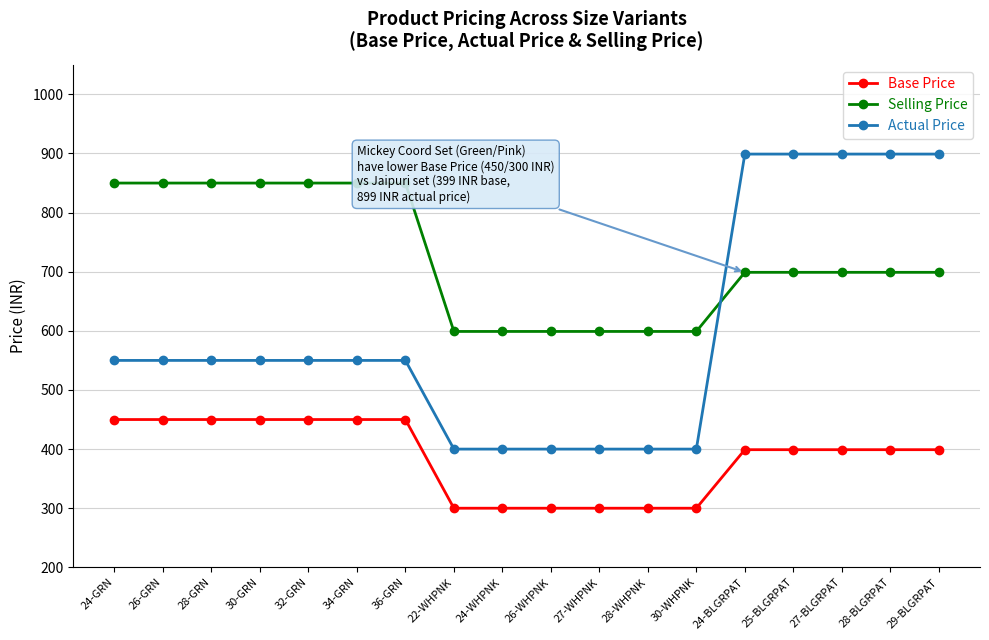

What is the average value of the Base Price series?

386